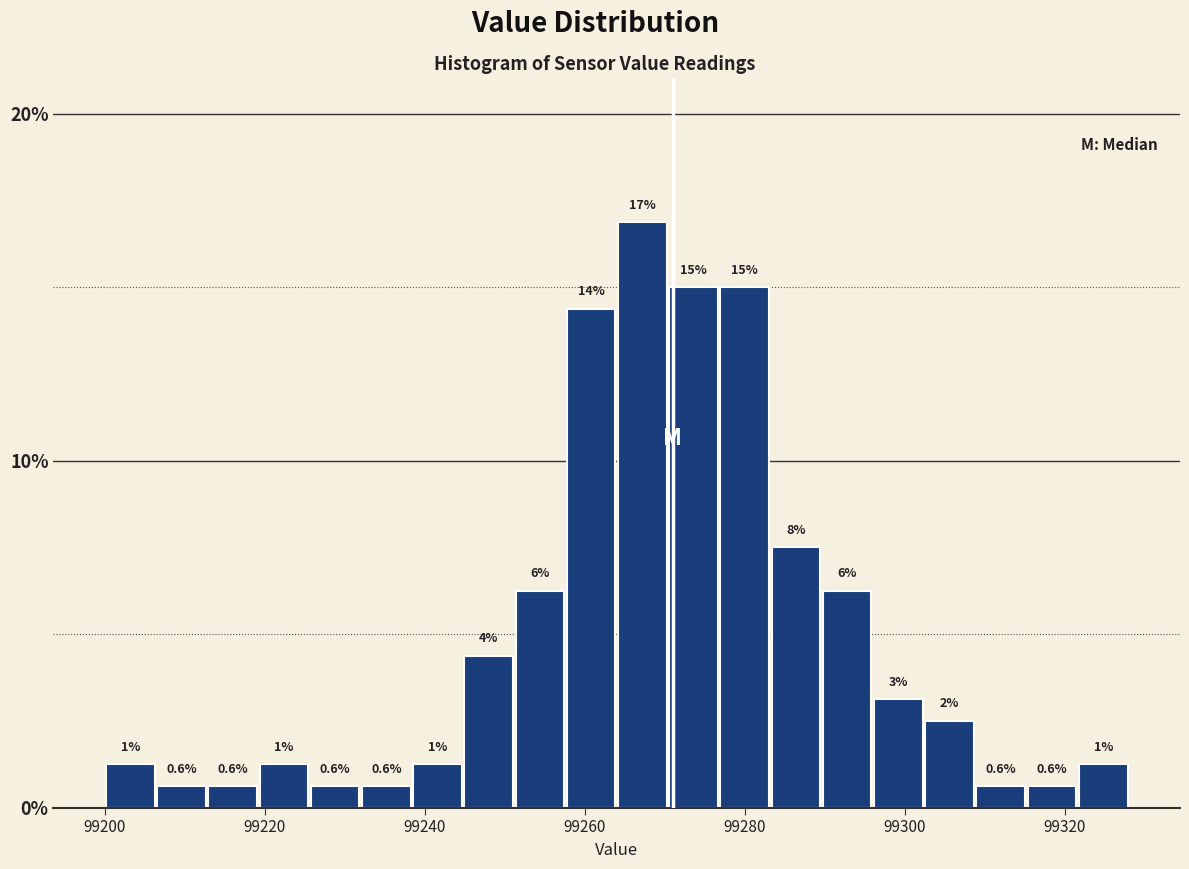

Read against the x-axis, roughly where is the centre of the tallest bar?

99268